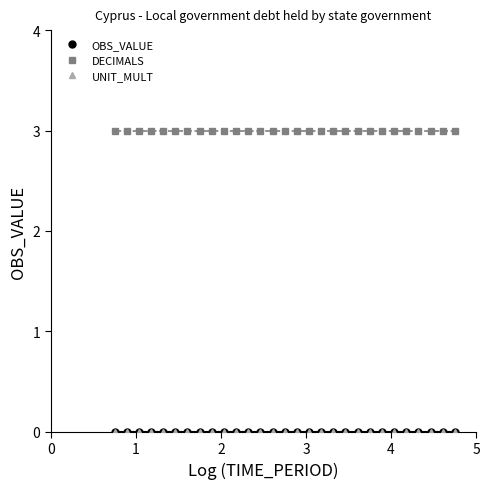

What is the greatest value displayed?

3